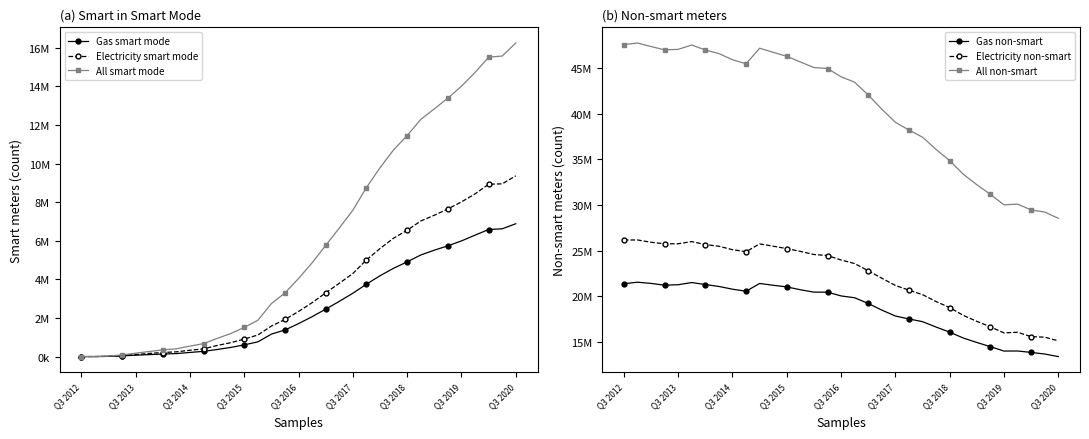

What is the average value of the Electricity smart mode series?

3451417